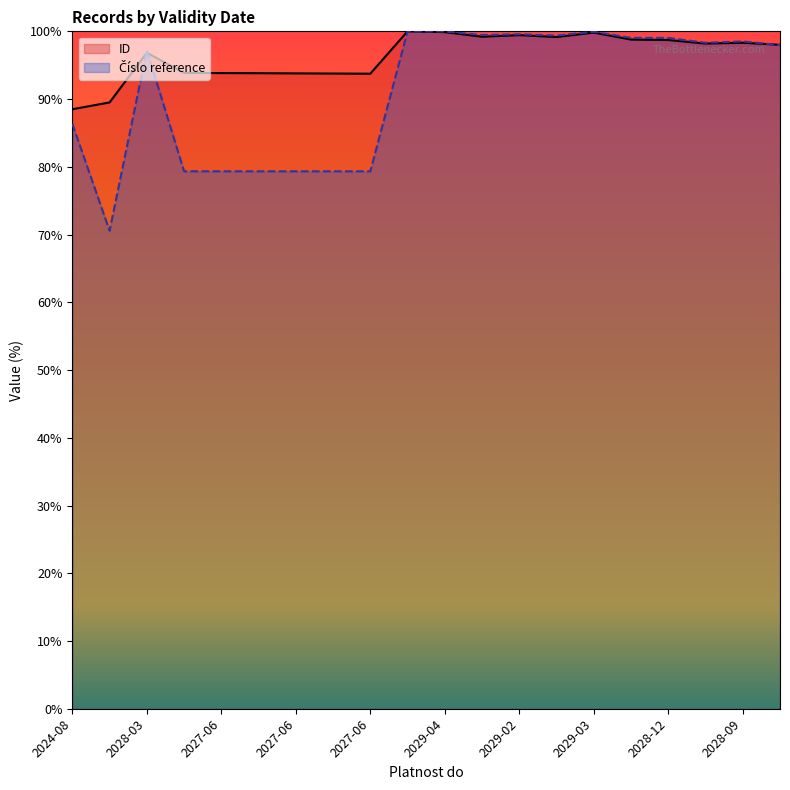

What are all the series names shown in the legend?

ID, Číslo reference